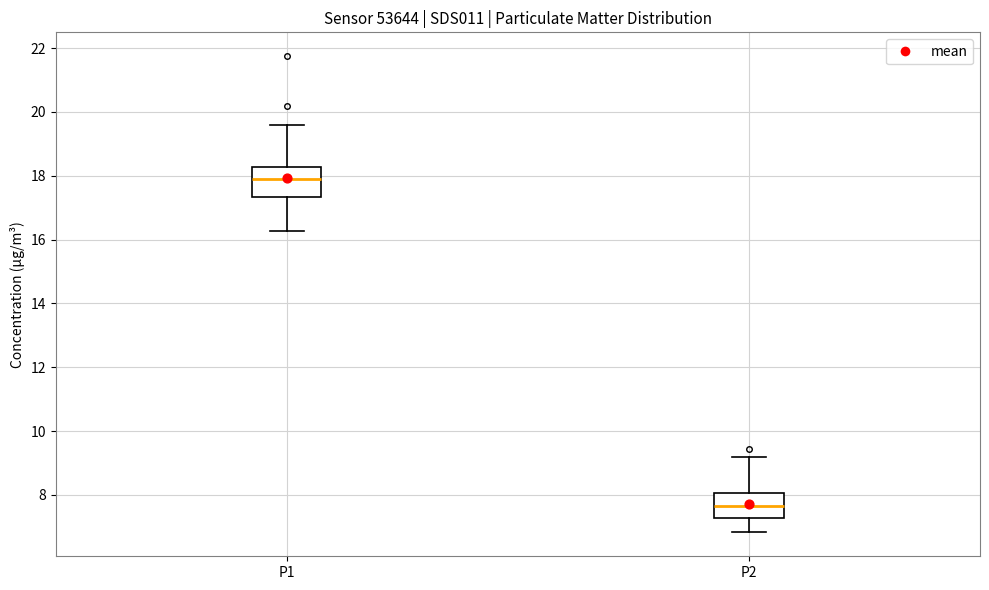

Where does the upper whisker of the box for P1 end on the y-axis? The values are not printed on the chart, so give them approximately, as read against the axis.

19.6